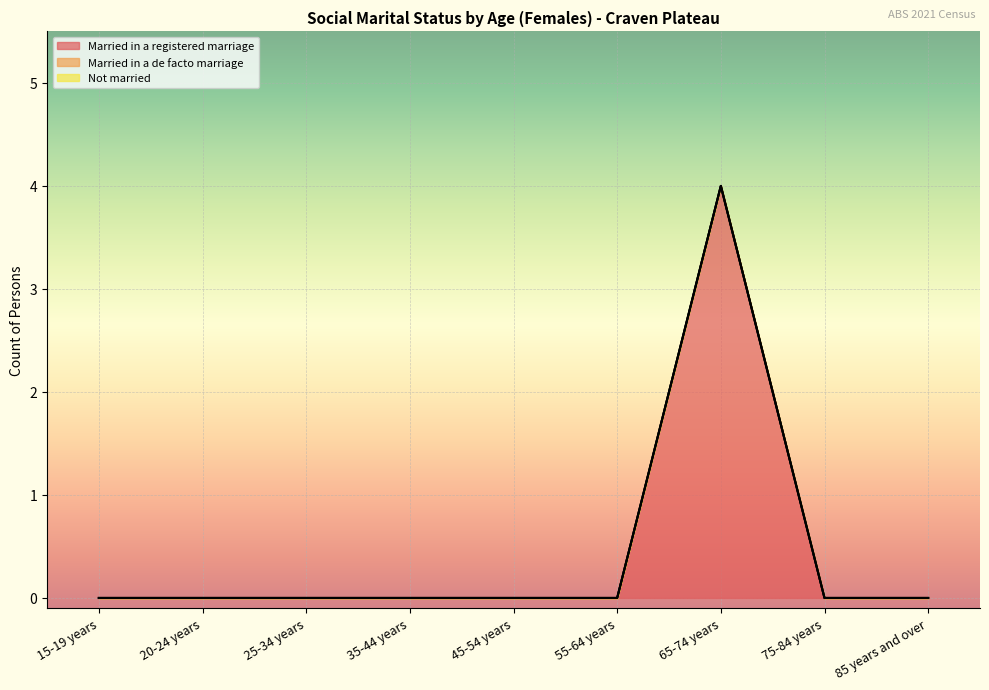

What are all the series names shown in the legend?

Married in a registered marriage, Married in a de facto marriage, Not married